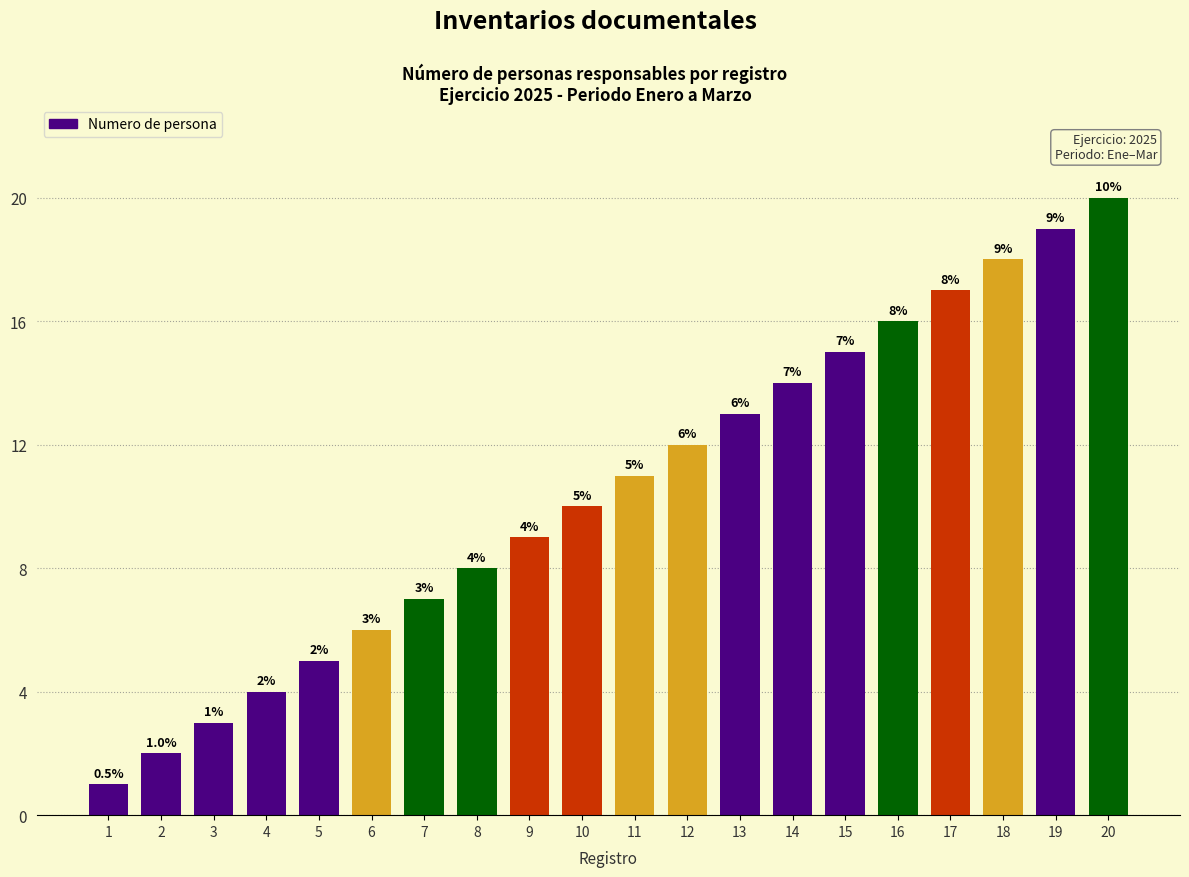

What is the difference between the second highest and minimum values?

18